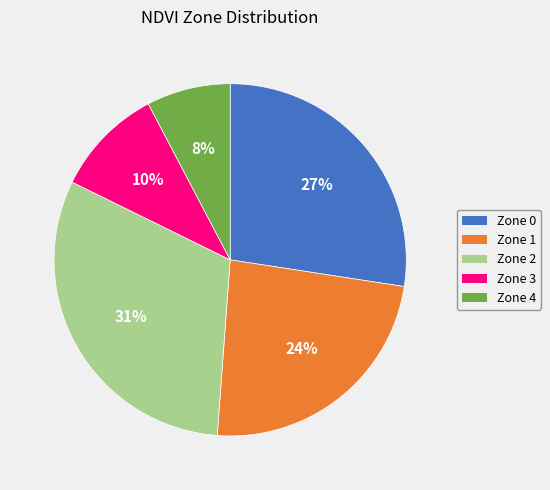

To the nearest percent, what is the combined percentage of Zone 4 and Zone 3?

18%